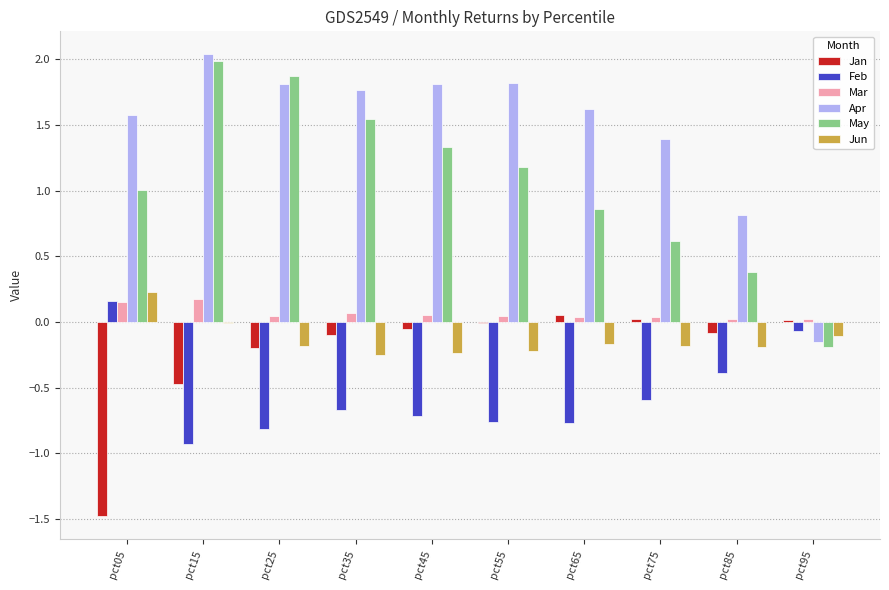

True or false: Apr has a value of 2.9 at pct35.

False